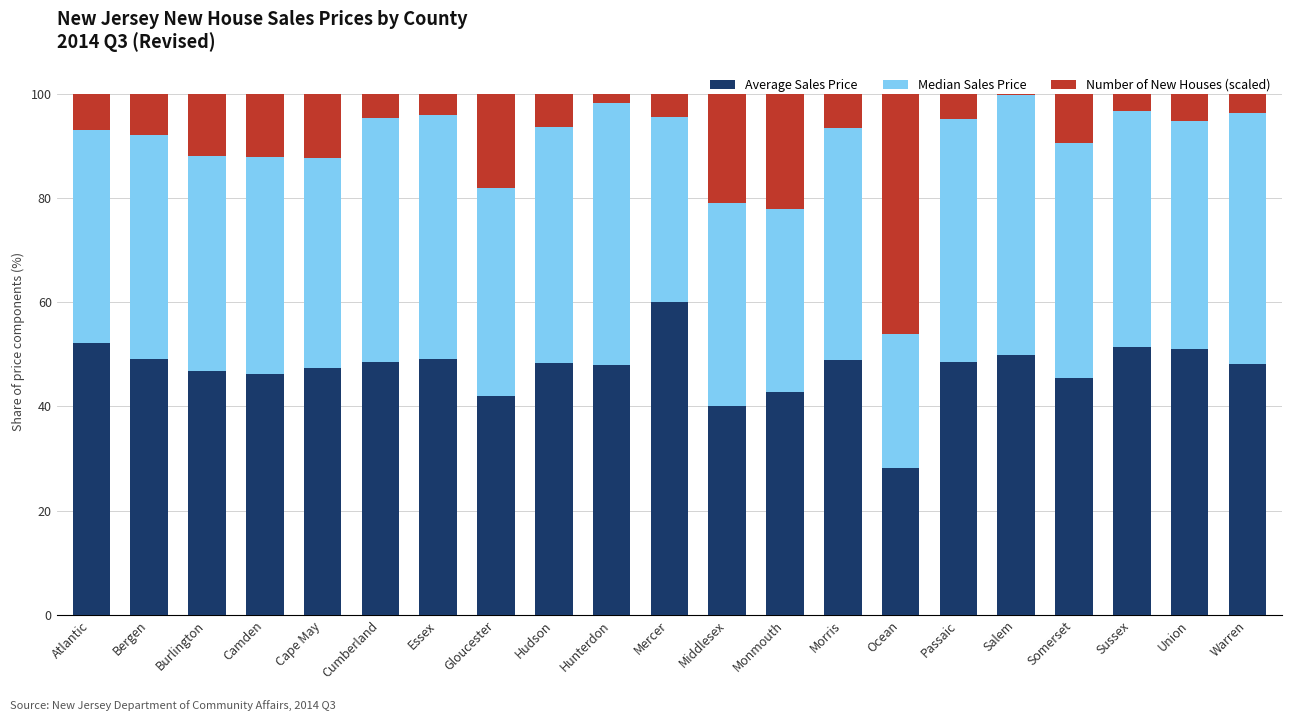

Are the bars grouped side by side (vs. stacked)?

No